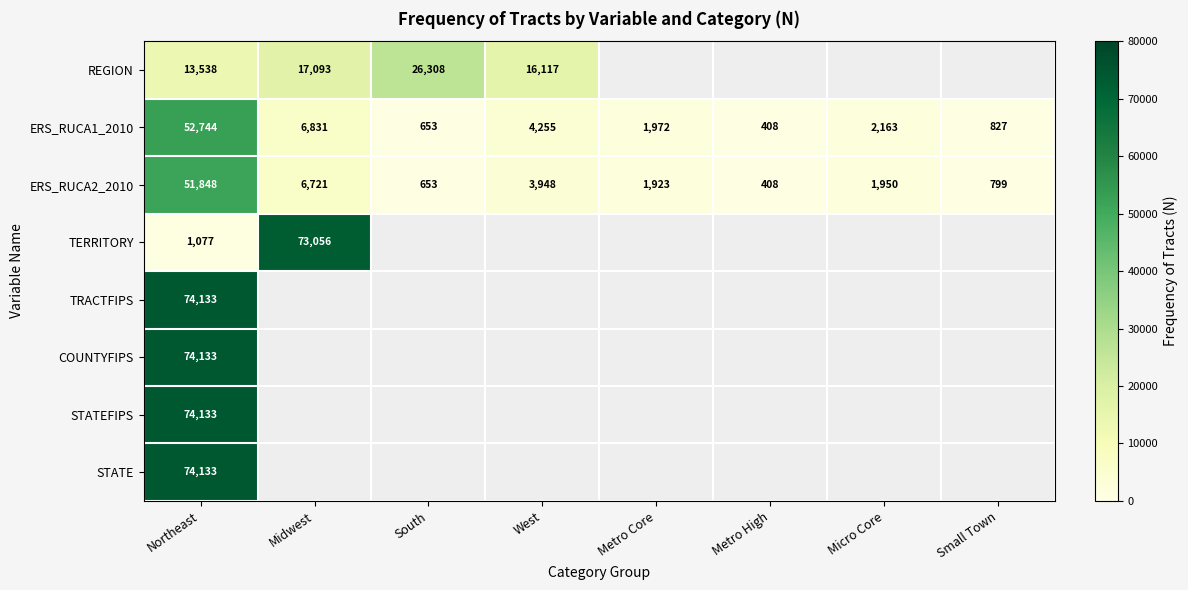

At which label does ERS_RUCA1_2010 reach its minimum?

Metro High